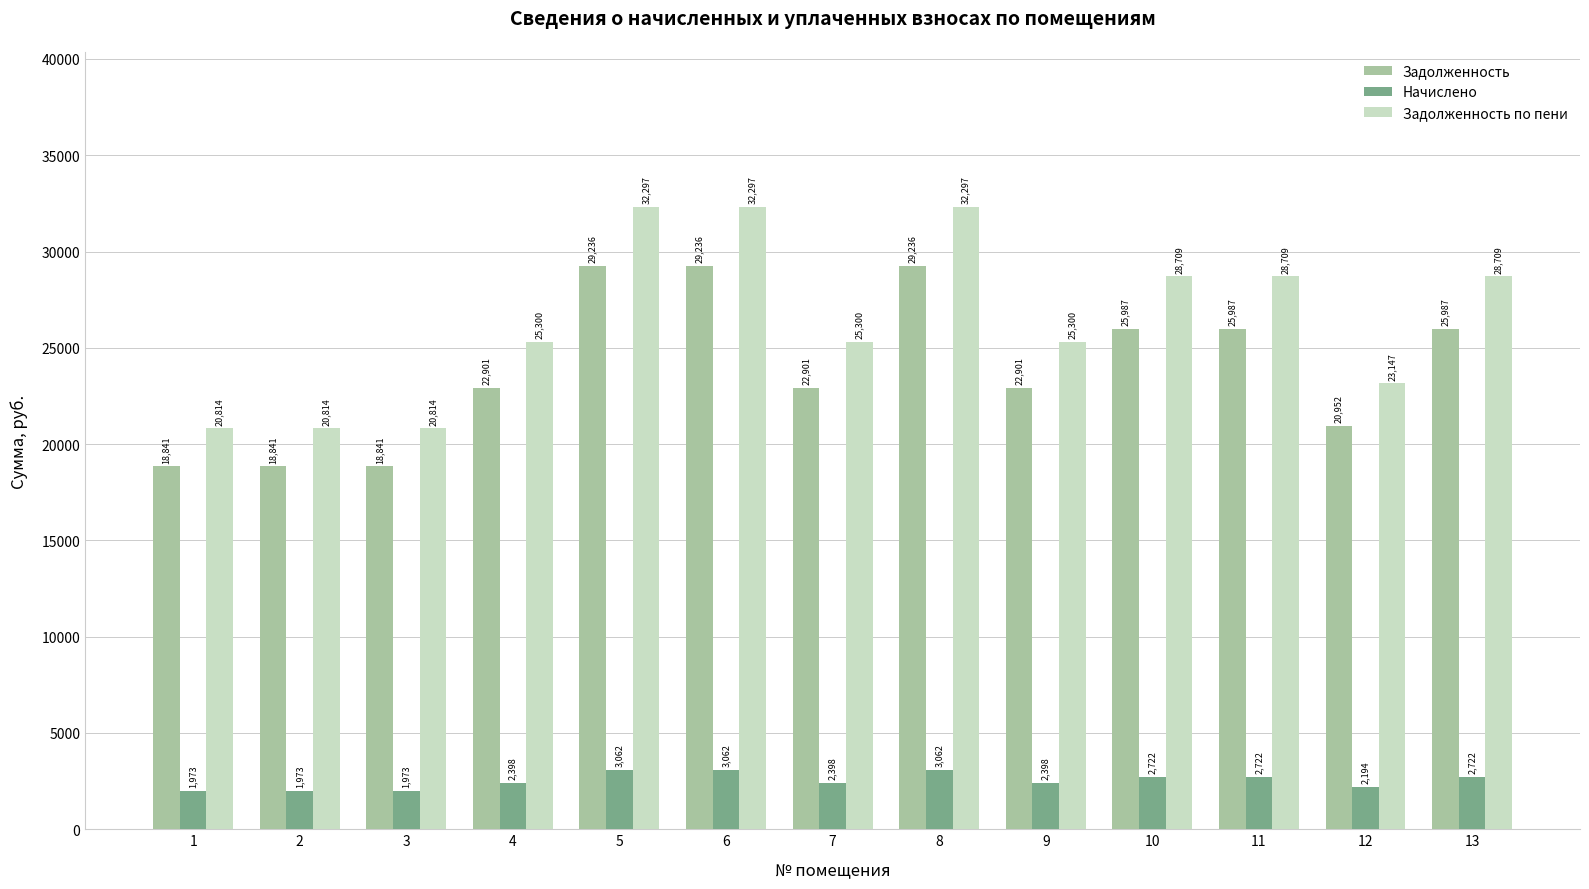

What is the difference between the second highest and second lowest values in the Задолженность series?

10394.9